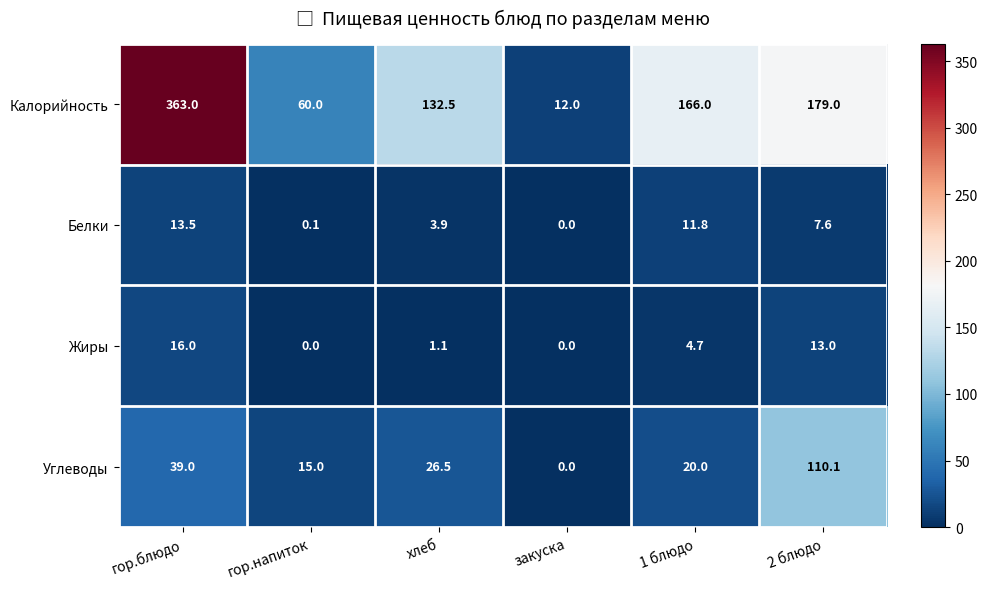

Where does the Калорийность series first go above 166?

гор.блюдо